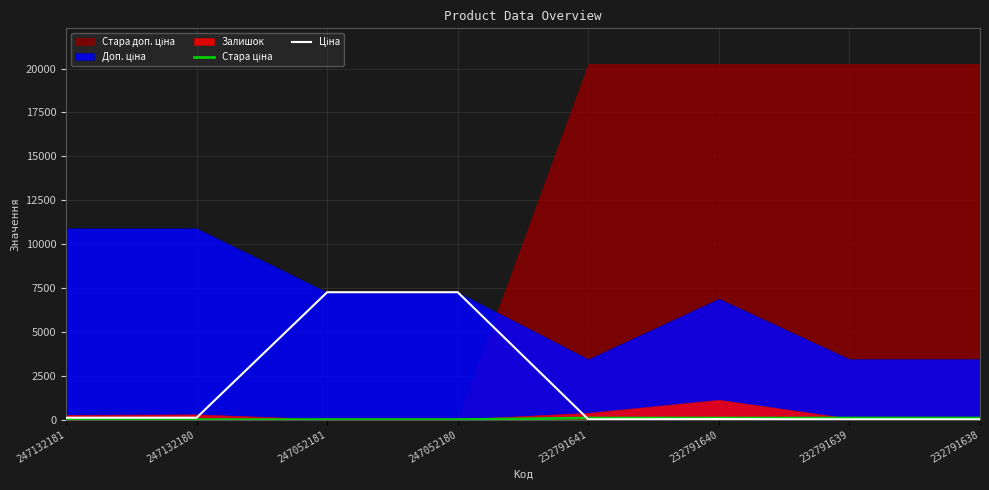

What is the difference between the maximum and minimum values in the Стара ціна series?

90.1